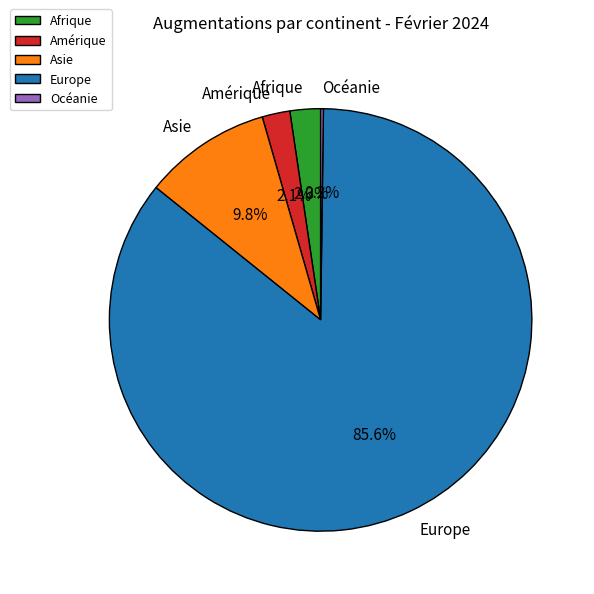

What is the largest slice in the pie chart?

Europe